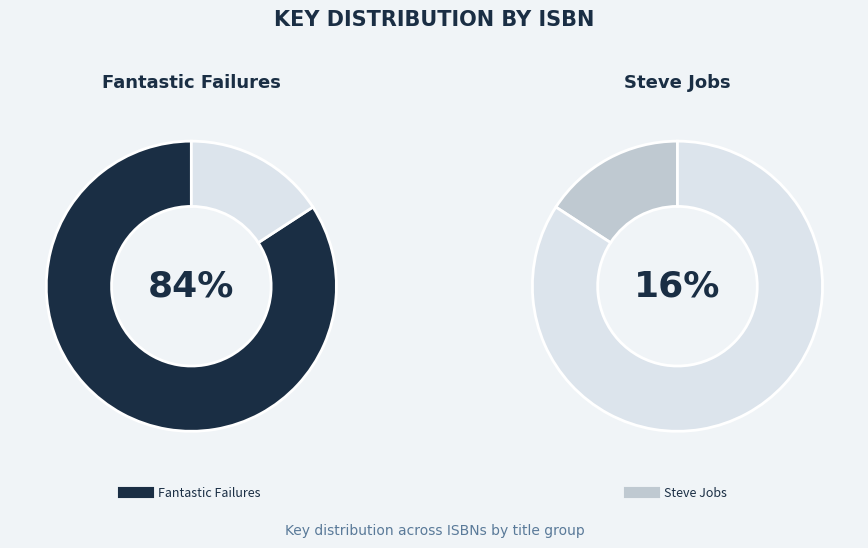

Approximately how many times larger is the value at Steve Jobs (9781442453944) compared to Fantastic Failures (9781534416161)?

0.2